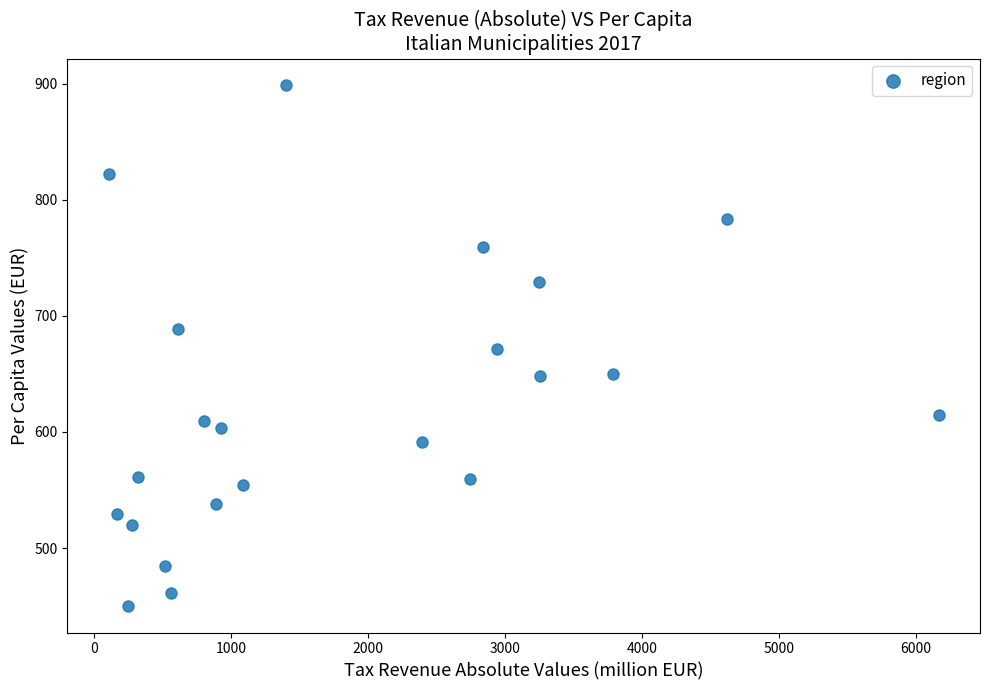

What is the range of X values (max minus min)?

6060.8